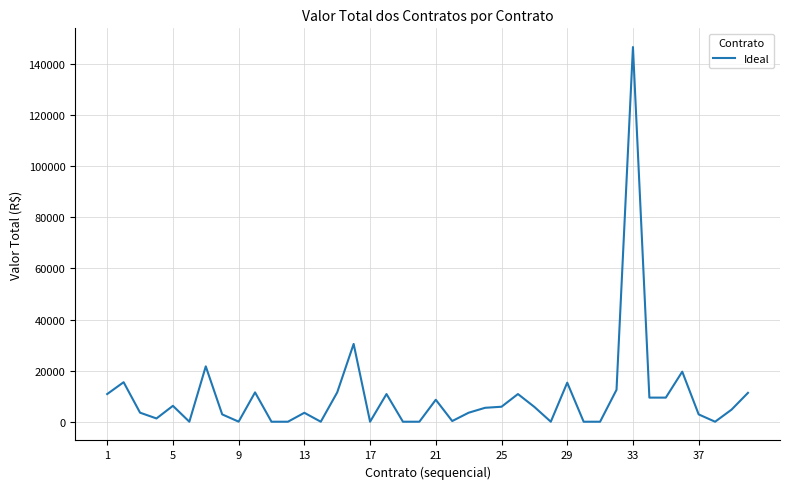

How many lines are shown in the chart?

1